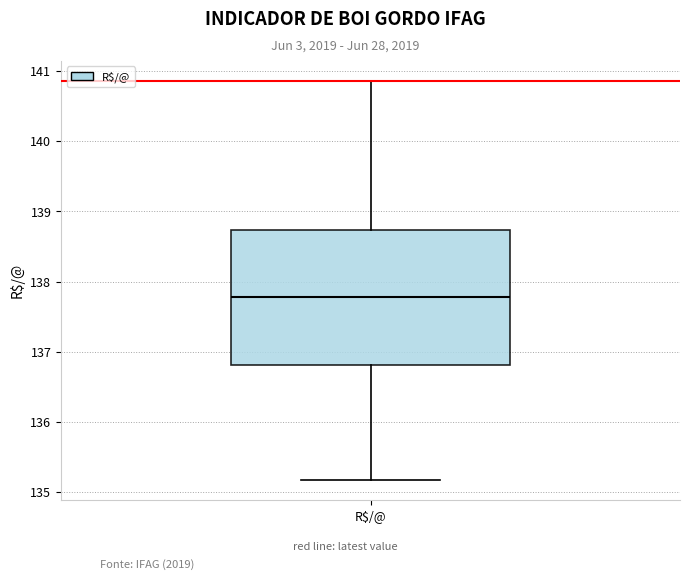

Where is the lower edge of the box for R$/@ on the y-axis? The values are not printed on the chart, so give them approximately, as read against the axis.

136.8